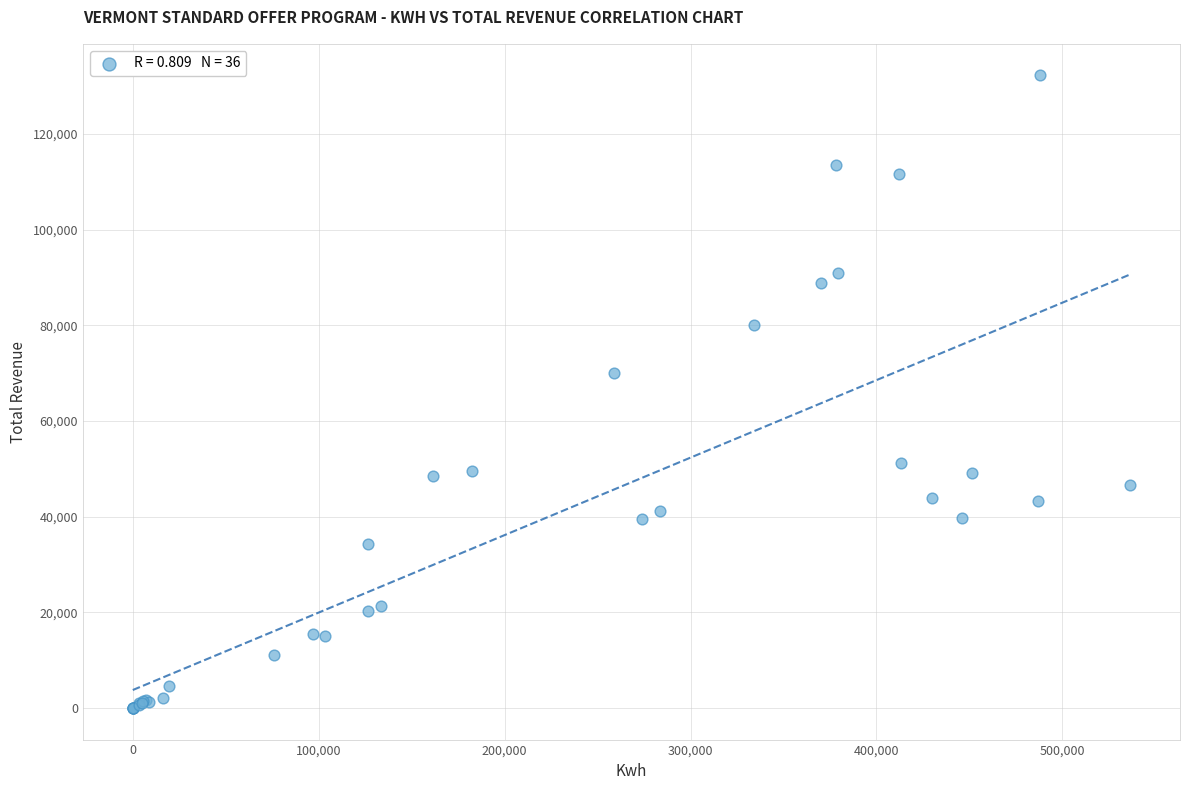

What Y value in the scatter plot is closest to 66106?

70080.8